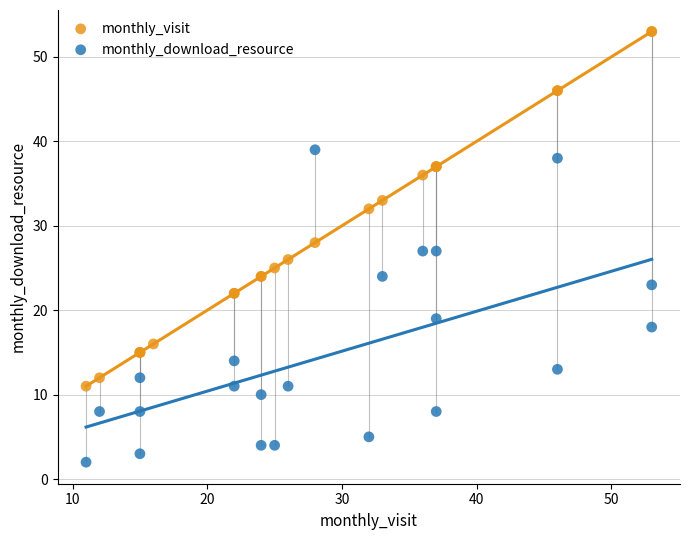

Which series contains the lowest Y value?

monthly_download_resource